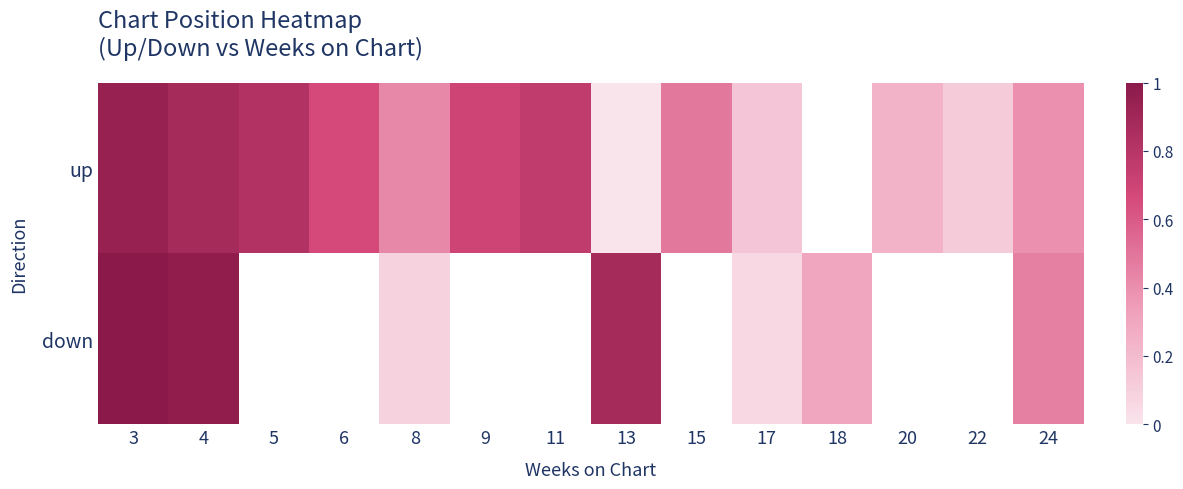

How many values in up are above zero?

12